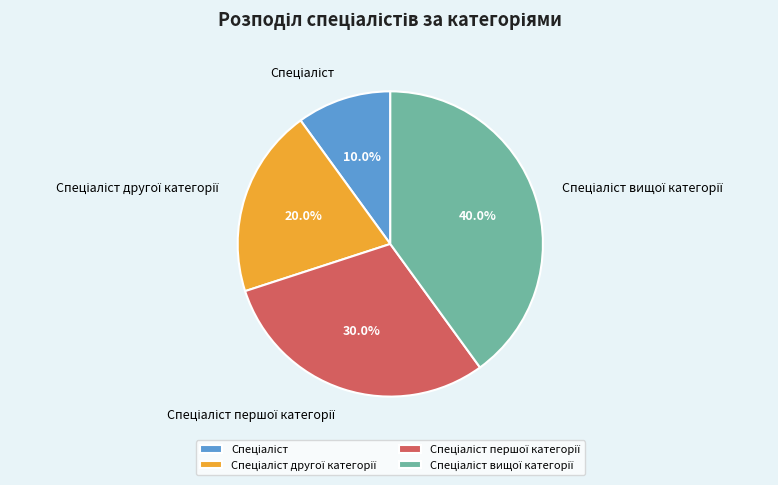

Is there any slice that represents more than half of the pie?

No